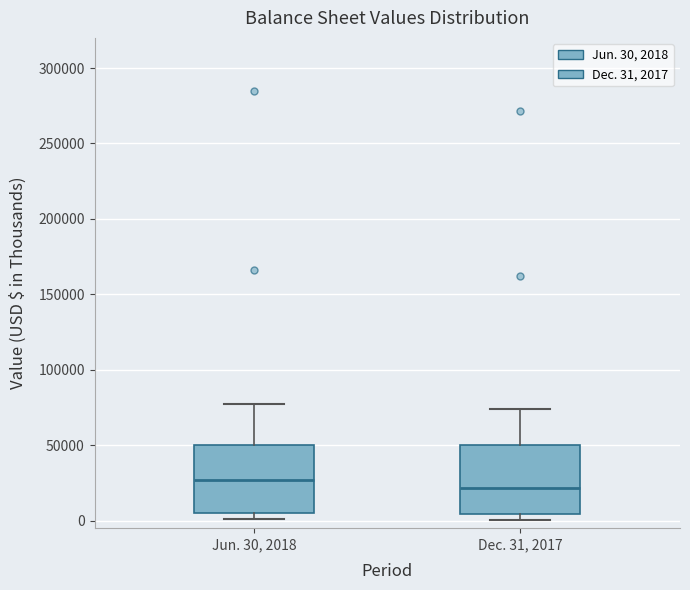

Reading left to right, read every box against the y-axis: the position of its median line, the range the box covers, and the ends of its whiskers. The values are not printed on the chart, so give them approximately, as read against the axis.

Jun. 30, 2018: median 25000, box 5000 to 50000, whiskers 0 to 75000
Dec. 31, 2017: median 20000, box 5000 to 50000, whiskers 0 to 75000